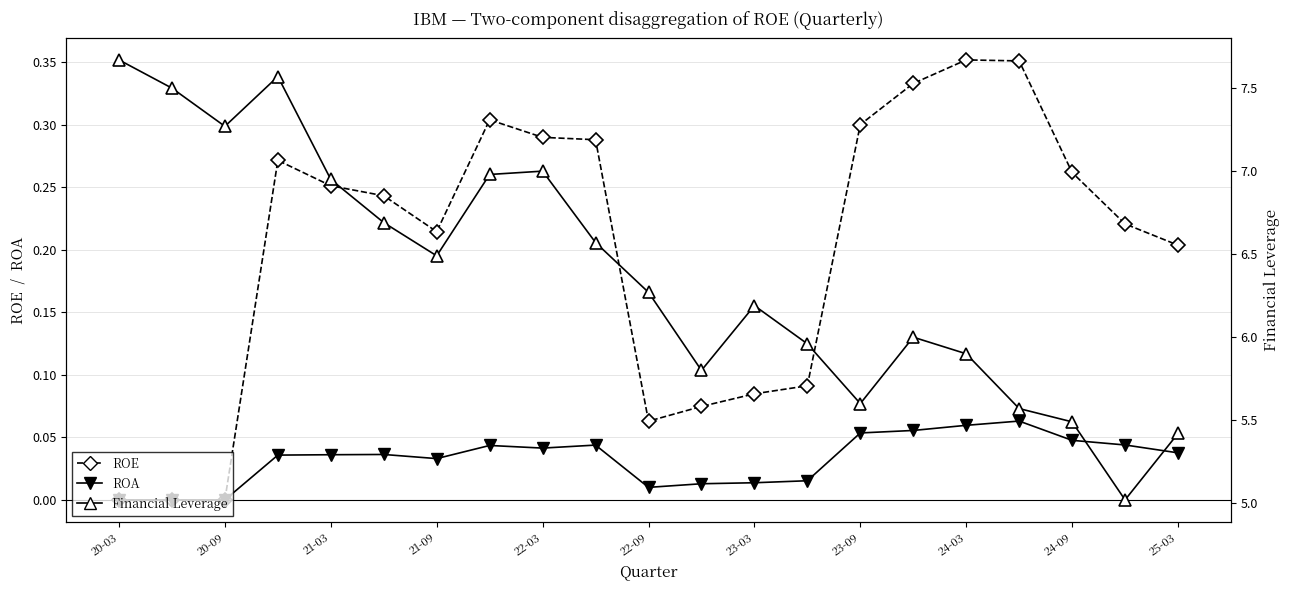

What is the difference between the ROE values at 24-03 and 20-09?

0.3